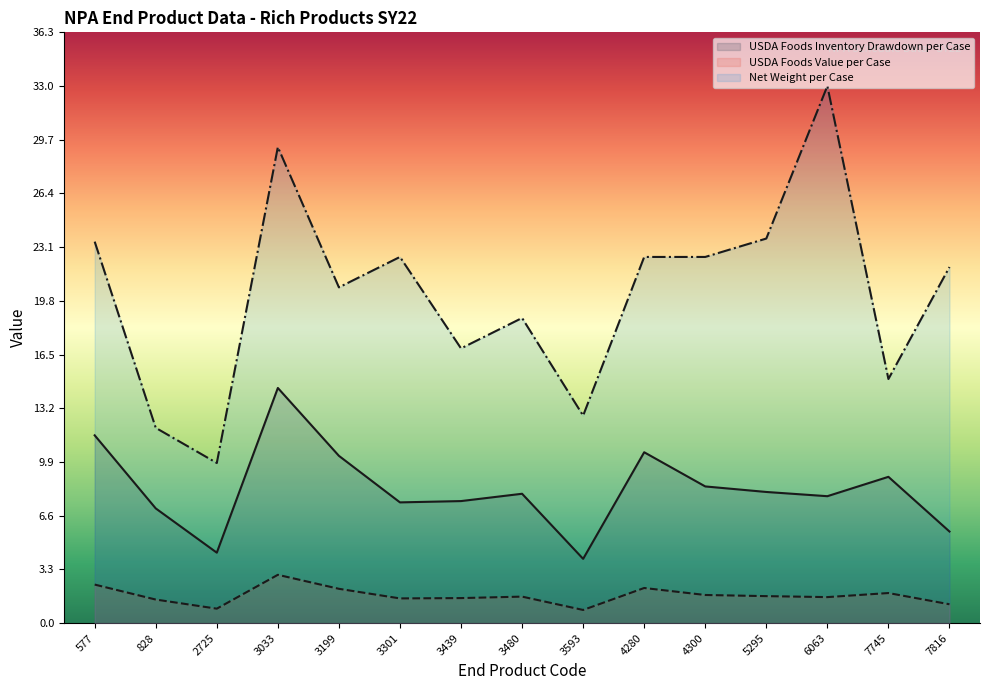

What is the sum of the USDA Foods Inventory Drawdown per Case values at 4300 and 3033?

22.9